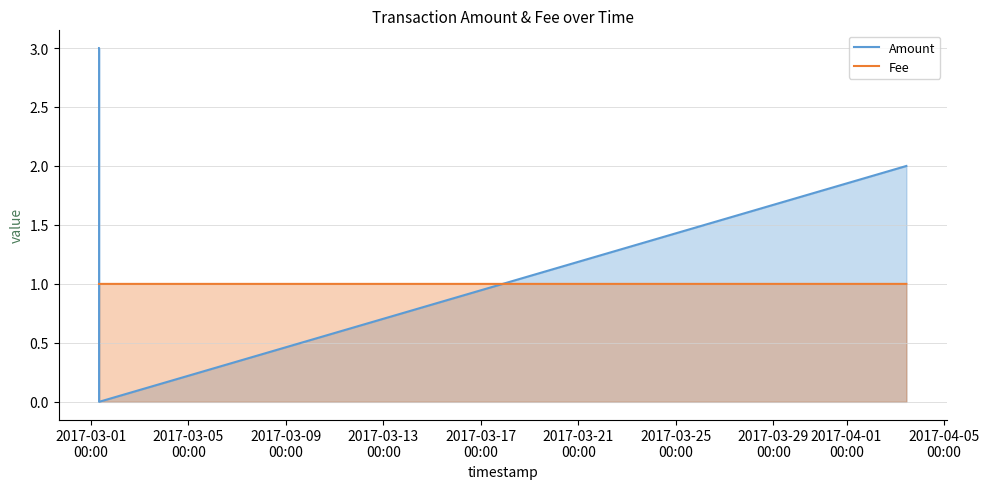

What is the average value of the Fee series?

1.0